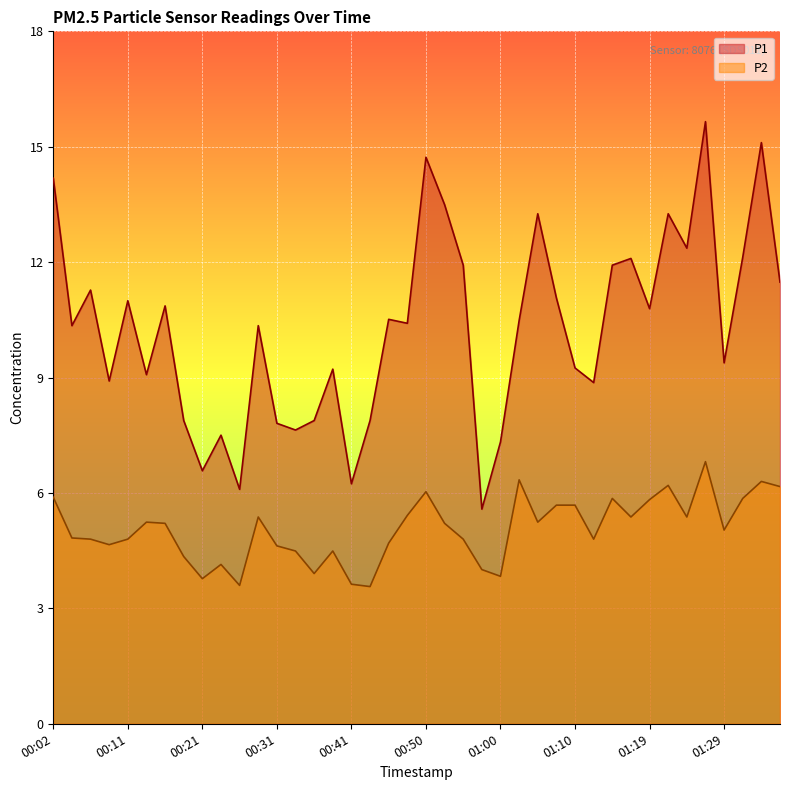

What is the total value across all series at 00:43?

11.1